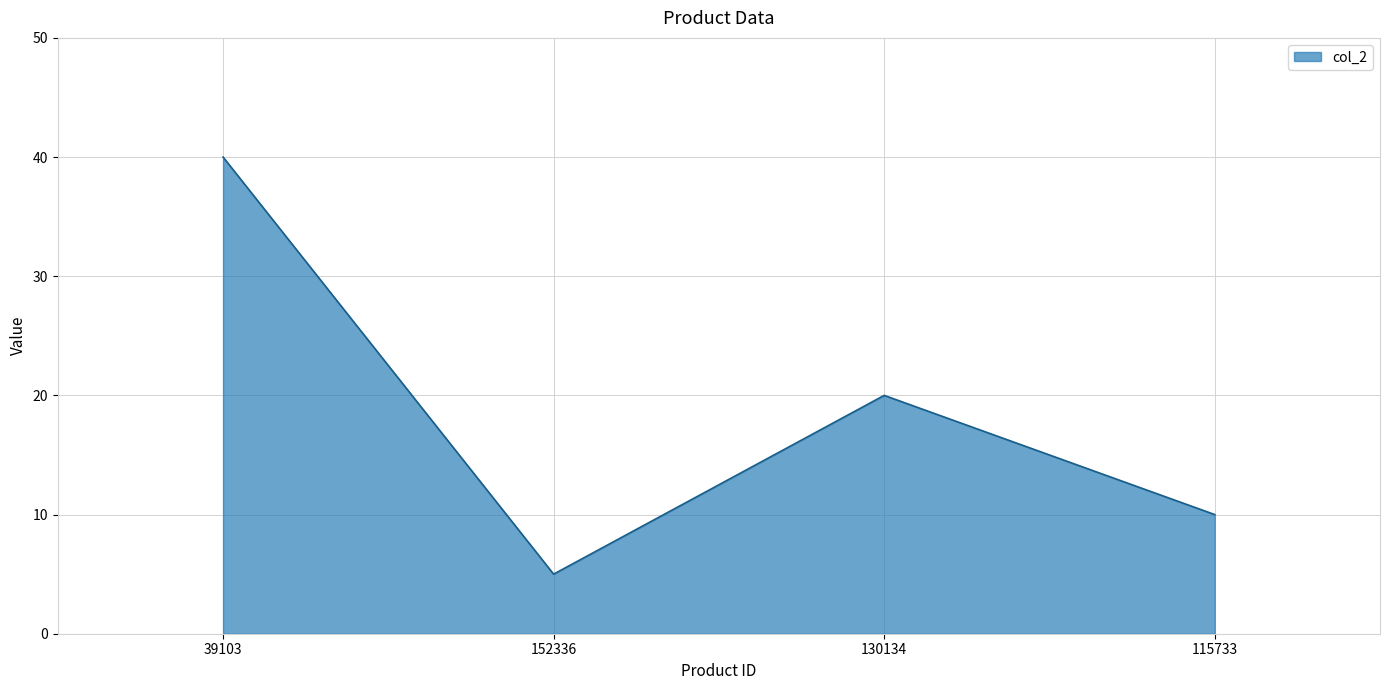

What position from the left is 115733?

4